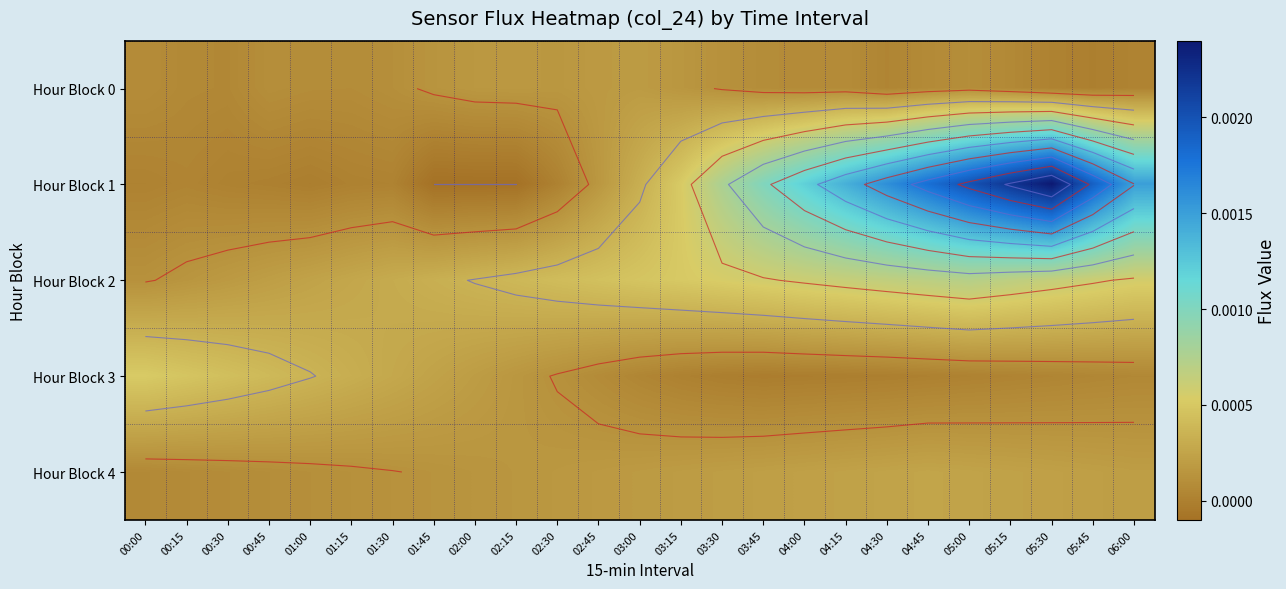

True or false: Hour Block 3 has a value of 0.0 at 05:45.

False